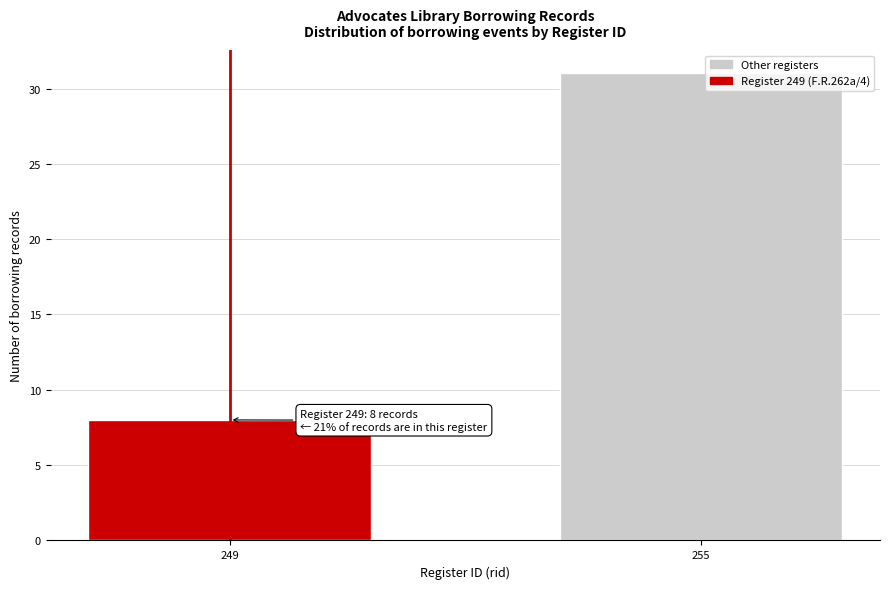

Reading left to right, list all the values displayed in this chart.

249=8	255=31